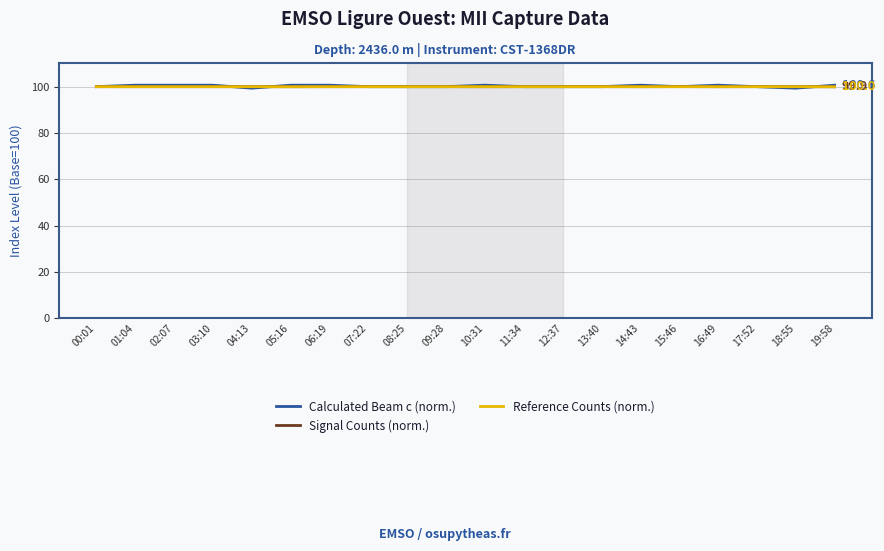

Which series has the largest range (max minus min)?

Calculated Beam c (norm.)